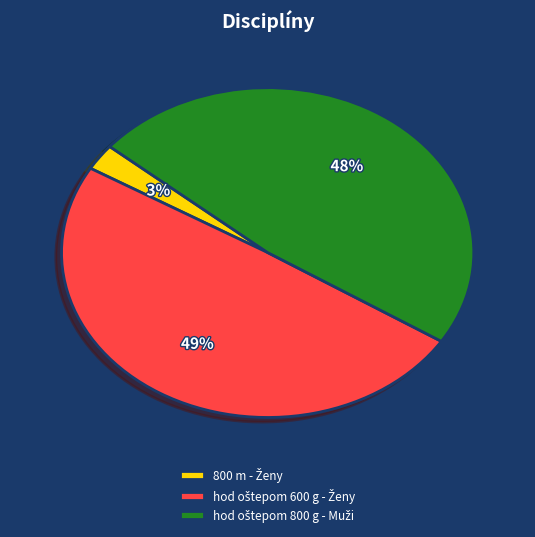

Does any single category account for the majority?

No